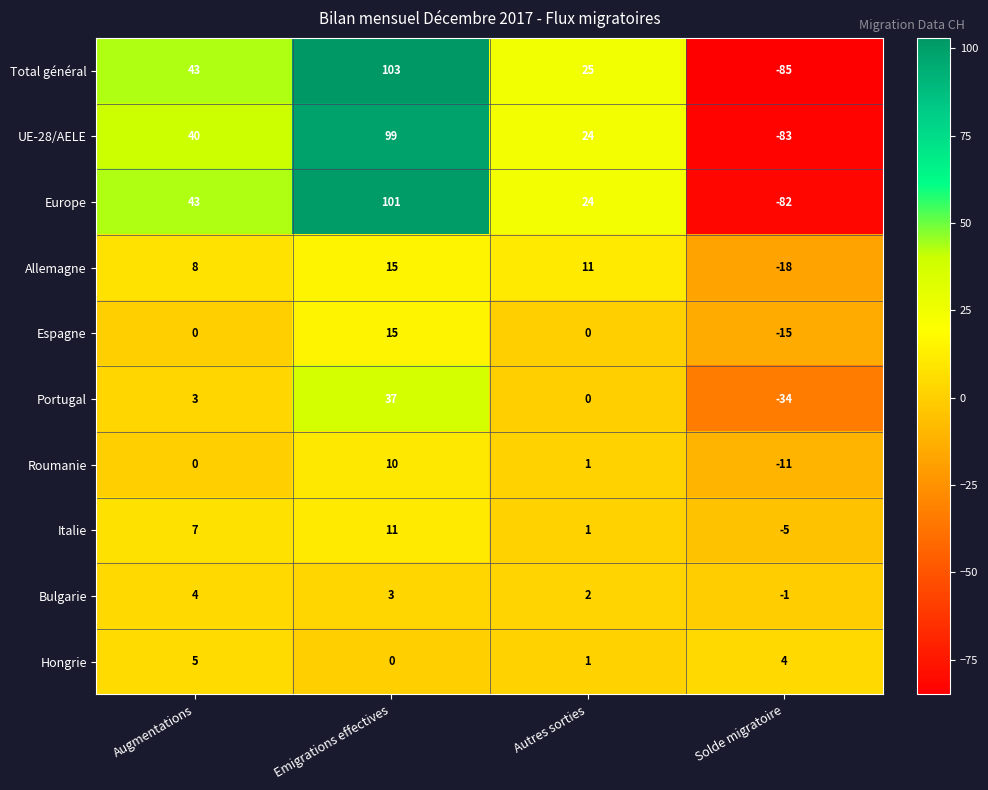

True or false: Total général has a value of 16 at Augmentations.

False